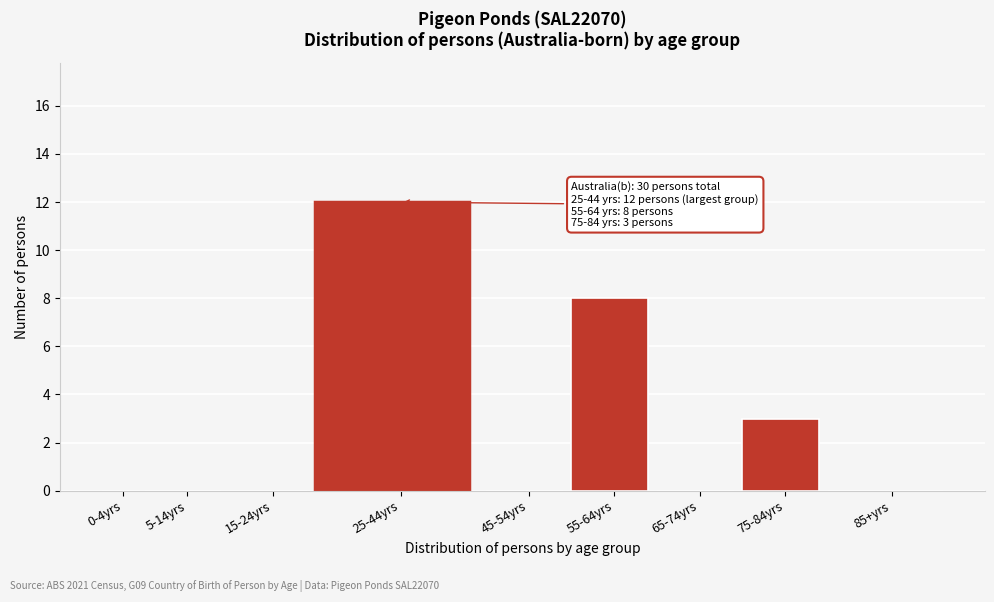

Reading left to right, what are all the values shown in this chart?

0-4yrs=0	5-14yrs=0	15-24yrs=0	25-44yrs=12	45-54yrs=0	55-64yrs=8	65-74yrs=0	75-84yrs=3	85+yrs=0